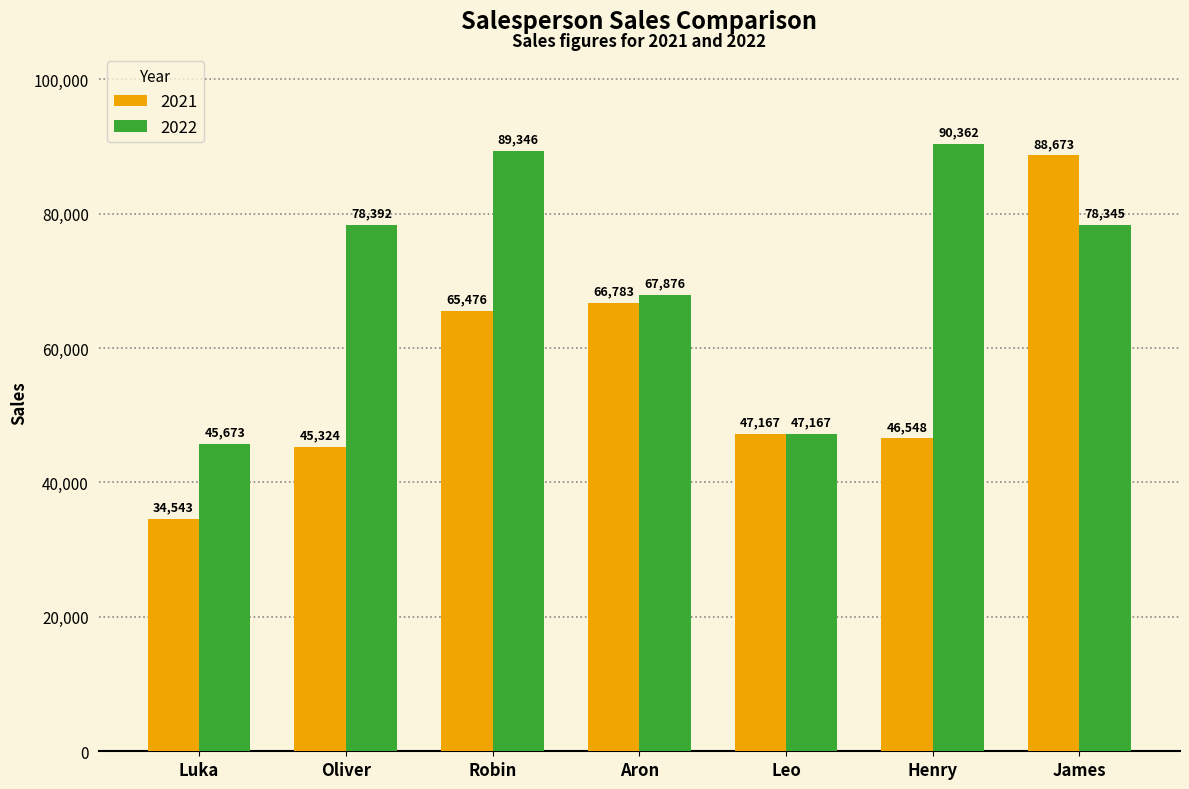

True or false: 2022 has a value of 114598 at Aron.

False